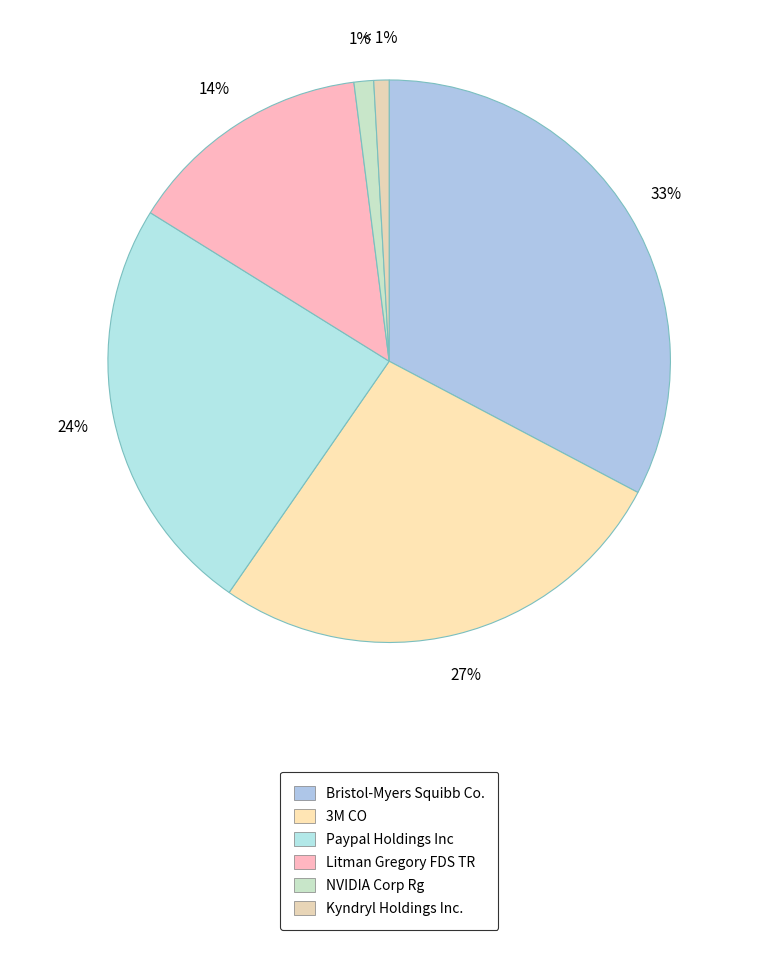

How many slices are in this pie chart?

6